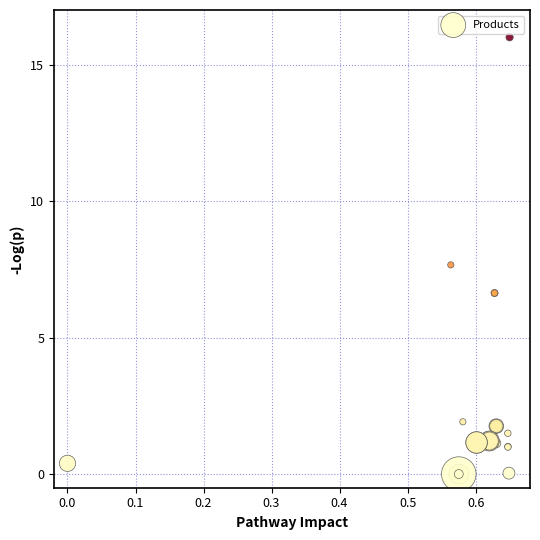

What Y value in the scatter plot is closest to 8?

7.7